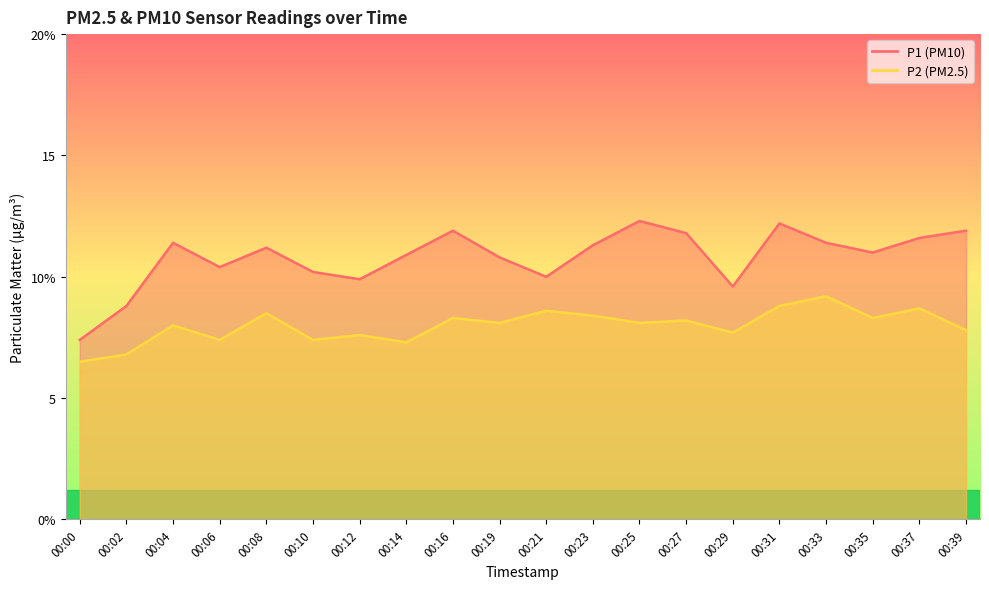

Between 00:04 and 00:10, which is larger?

00:04